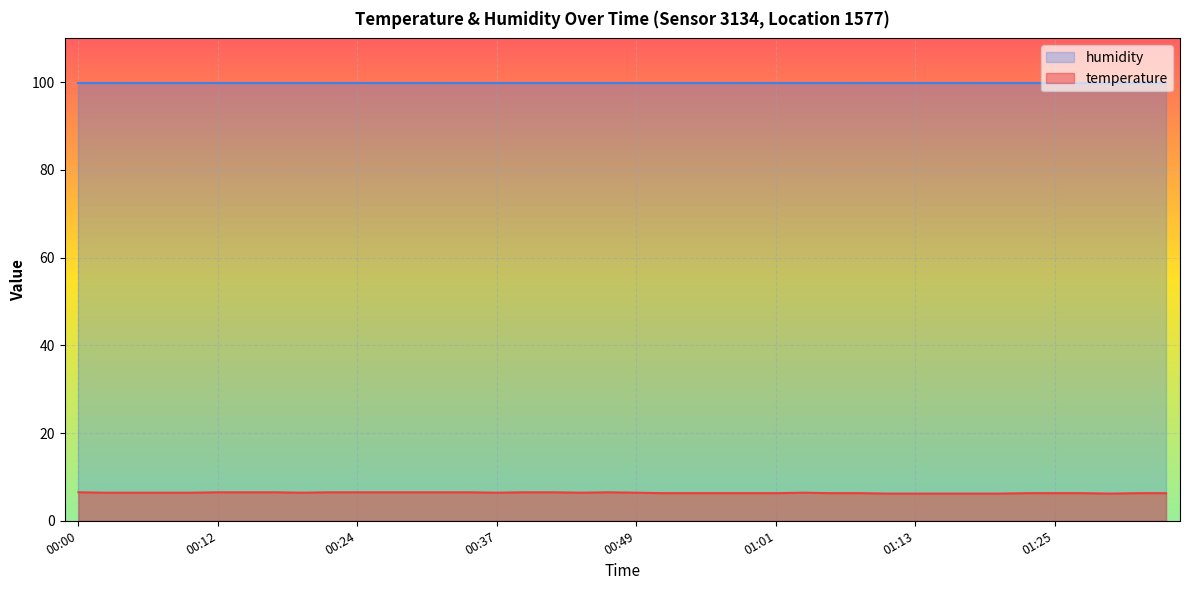

At which category does the chart reach its minimum across all series?

01:11